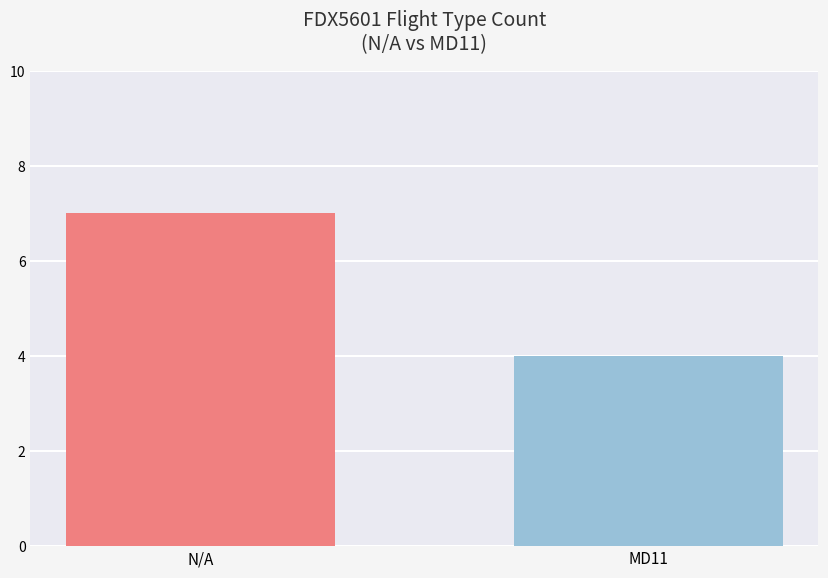

Count the values in the range 4 to 7.

2